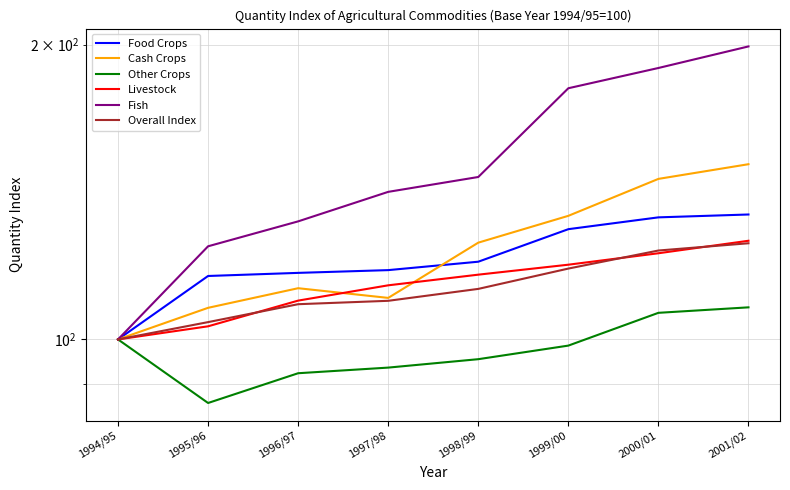

Reading right to left, what are all the values shown in this chart?

Food Crops: 2001/02=134.1	2000/01=133.2	1999/00=129.6	1998/99=120.0	1997/98=117.7	1996/97=116.9	1995/96=116.1	1994/95=100.0
Cash Crops: 2001/02=151.0	2000/01=145.8	1999/00=133.7	1998/99=125.5	1997/98=110.2	1996/97=112.8	1995/96=107.7	1994/95=100.0
Other Crops: 2001/02=107.8	2000/01=106.5	1999/00=98.6	1998/99=95.5	1997/98=93.6	1996/97=92.4	1995/96=86.1	1994/95=100.0
Livestock: 2001/02=126.1	2000/01=122.5	1999/00=119.2	1998/99=116.4	1997/98=113.6	1996/97=109.5	1995/96=103.1	1994/95=100.0
Fish: 2001/02=199.1	2000/01=189.3	1999/00=180.5	1998/99=146.5	1997/98=141.5	1996/97=132.0	1995/96=124.5	1994/95=100.0
Overall Index: 2001/02=125.4	2000/01=123.2	1999/00=118.1	1998/99=112.6	1997/98=109.5	1996/97=108.6	1995/96=104.2	1994/95=100.0